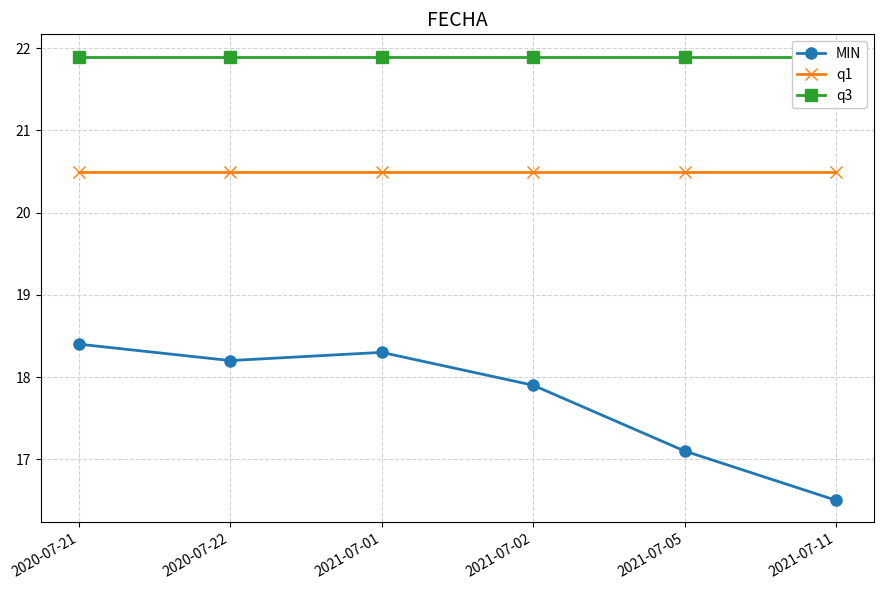

Does the chart display data point markers on the line(s)?

Yes